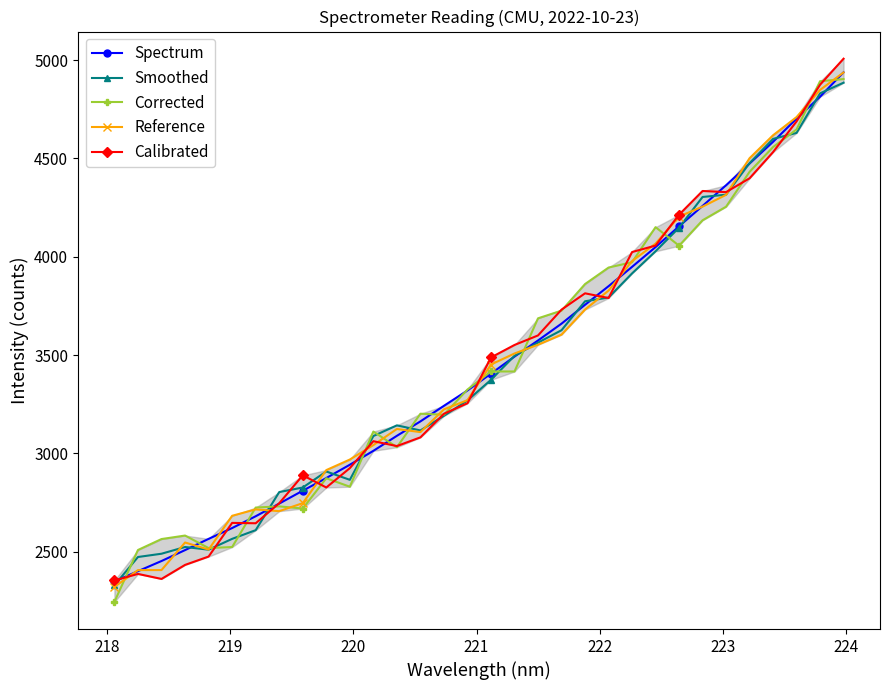

Does the chart have visible grid lines?

No